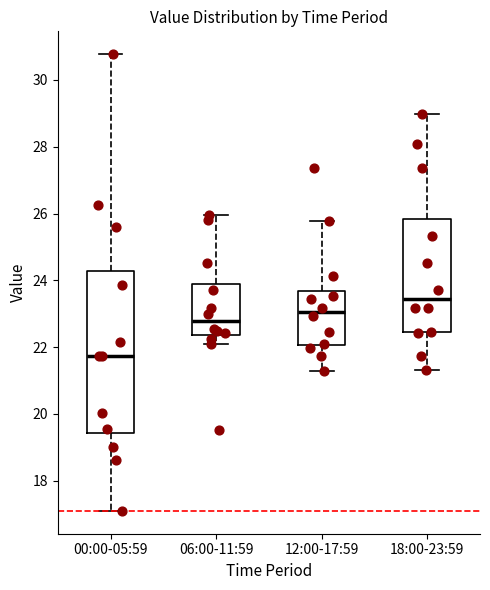

Reading left to right, transcribe this box plot: for each box, give where its median line is, the range the box spans, and where its two whiskers end, as read against the y-axis. The values are not printed on the chart, so give them approximately, as read against the axis.

00:00-05:59: median 21.8, box 19.4 to 24.2, whiskers 17.2 to 30.8
06:00-11:59: median 22.8, box 22.4 to 24.0, whiskers 22.2 to 26.0
12:00-17:59: median 23.0, box 22.0 to 23.6, whiskers 21.4 to 25.8
18:00-23:59: median 23.4, box 22.4 to 25.8, whiskers 21.4 to 29.0